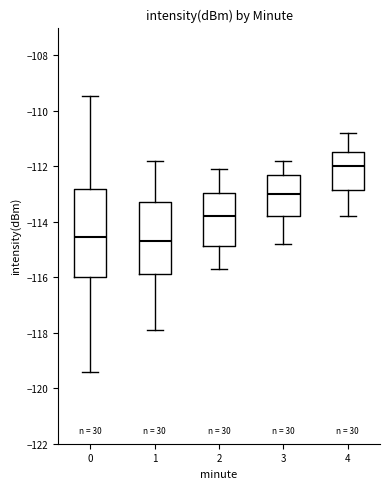

Where does the upper whisker of the box at x = 3 end on the y-axis? The values are not printed on the chart, so give them approximately, as read against the axis.

-111.8